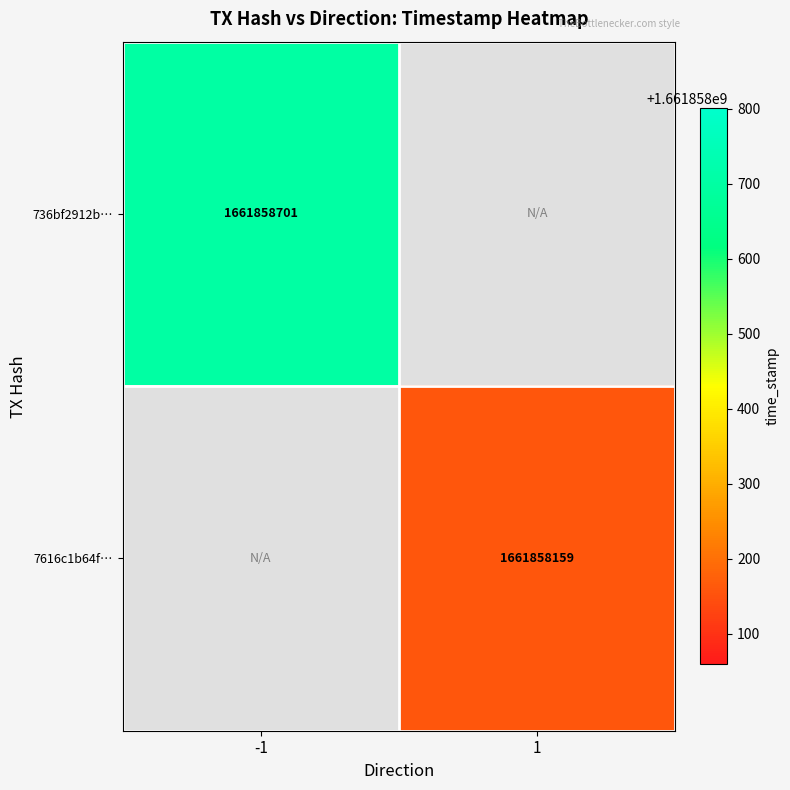

The value of 7616c1b64f… at 1 is 1011022765. True or false?

False